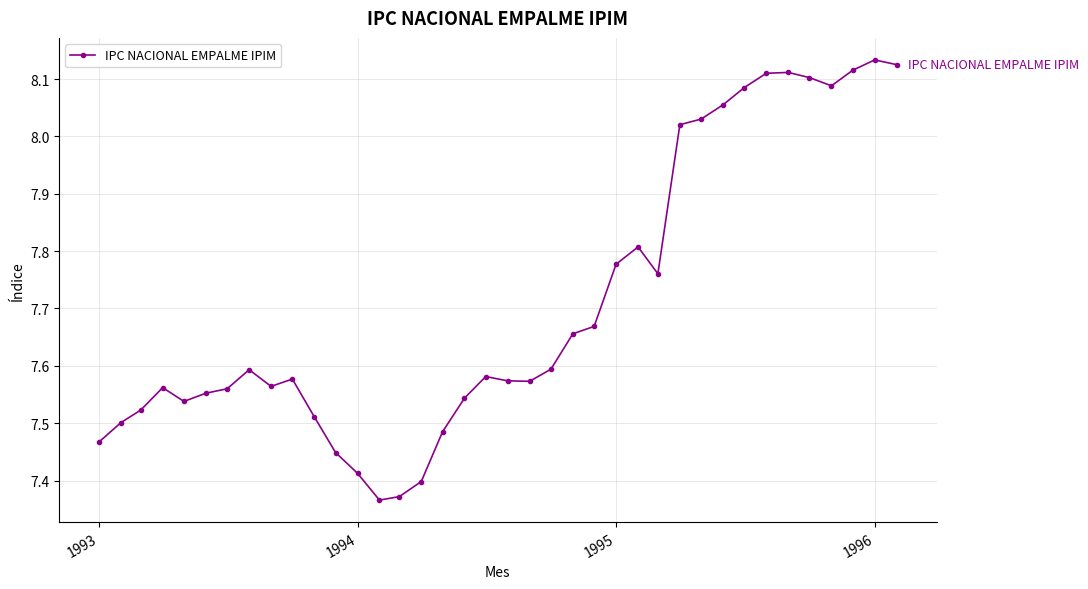

What is the sum of all values?

292.9